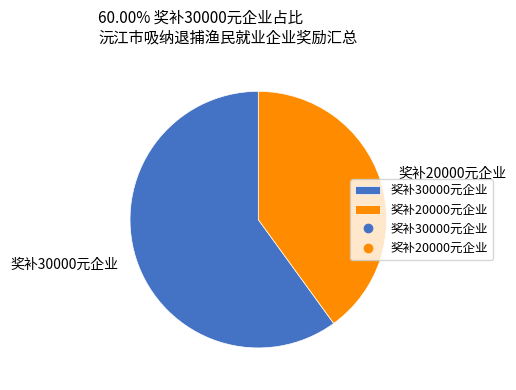

Which slice is the smallest?

奖补20000元企业